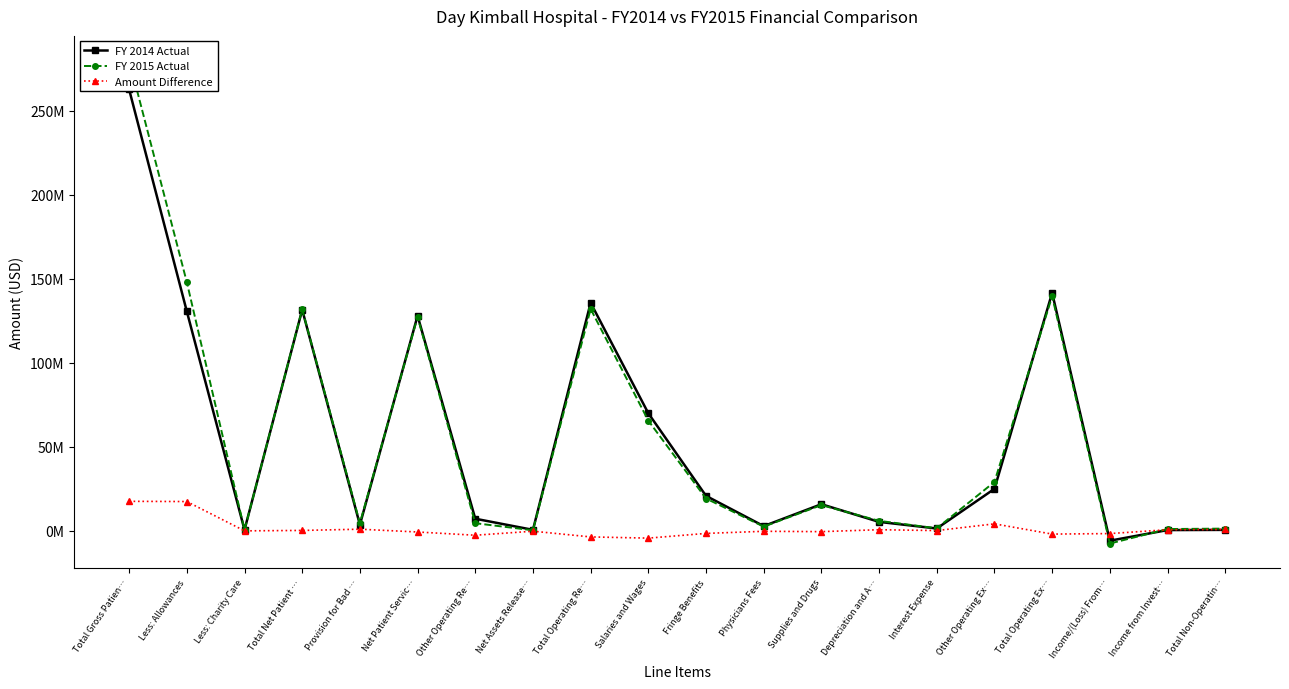

Reading left to right, list all the values displayed in this chart.

FY 2014 Actual: Total Gross Patien…=262614076	Less: Allowances=130531408	Less: Charity Care=536291	Total Net Patient …=131546377	Provision for Bad …=3589475	Net Patient Servic…=127956902	Other Operating Re…=7159042	Net Assets Release…=542491	Total Operating Re…=135658435	Salaries and Wages=69912447	Fringe Benefits=20769667	Physicians Fees=2769654	Supplies and Drugs=15796203	Depreciation and A…=5278929	Interest Expense=1343831	Other Operating Ex…=24944403	Total Operating Ex…=141577219	Income/(Loss) From…=-5918784	Income from Invest…=405541	Total Non-Operatin…=519164
FY 2015 Actual: Total Gross Patien…=280131974	Less: Allowances=147917002	Less: Charity Care=477319	Total Net Patient …=131737653	Provision for Bad …=4514145	Net Patient Servic…=127223508	Other Operating Re…=4490229	Net Assets Release…=279620	Total Operating Re…=131993357	Salaries and Wages=65526421	Fringe Benefits=19190492	Physicians Fees=2450782	Supplies and Drugs=15266354	Depreciation and A…=5898547	Interest Expense=1451212	Other Operating Ex…=29055243	Total Operating Ex…=139595408	Income/(Loss) From…=-7602051	Income from Invest…=1022028	Total Non-Operatin…=1280830
Amount Difference: Total Gross Patien…=17517898	Less: Allowances=17385594	Less: Charity Care=-58972	Total Net Patient …=191276	Provision for Bad …=924670	Net Patient Servic…=-733394	Other Operating Re…=-2668813	Net Assets Release…=-262871	Total Operating Re…=-3665078	Salaries and Wages=-4386026	Fringe Benefits=-1579175	Physicians Fees=-318872	Supplies and Drugs=-529849	Depreciation and A…=619618	Interest Expense=107381	Other Operating Ex…=4110840	Total Operating Ex…=-1981811	Income/(Loss) From…=-1683267	Income from Invest…=616487	Total Non-Operatin…=761666